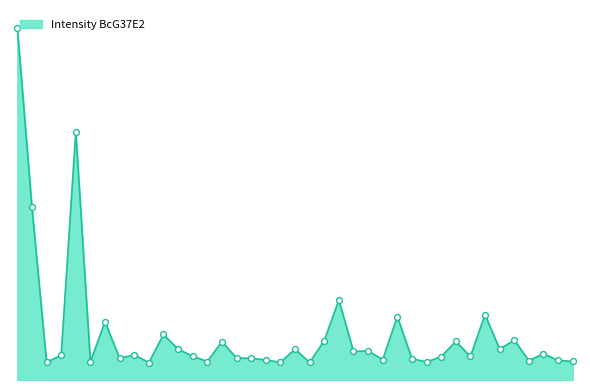

Which has a higher value, 21 or 10?

21